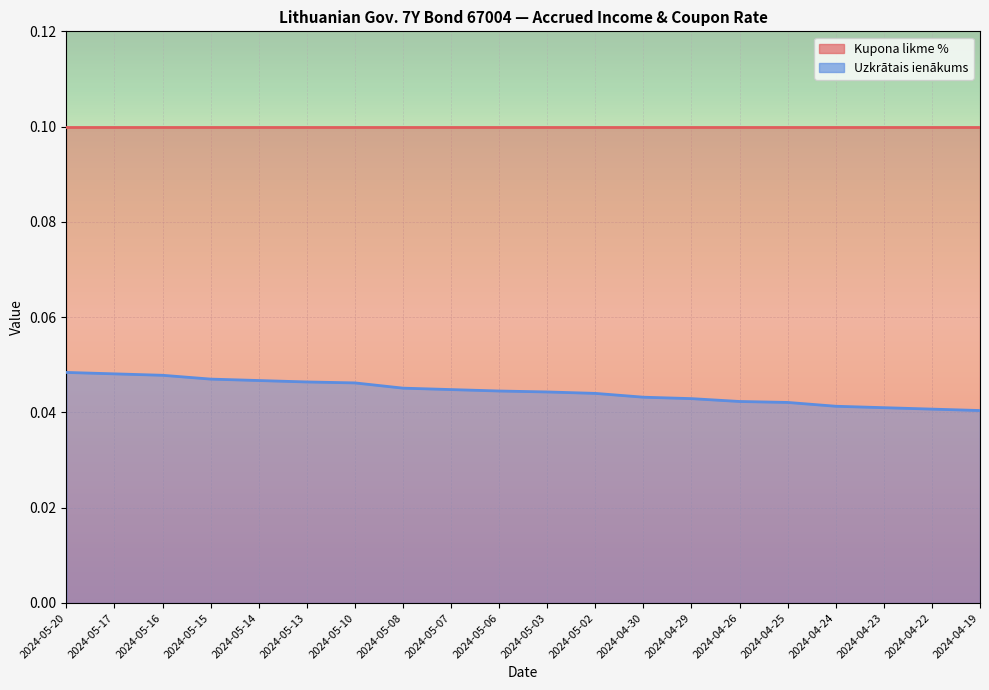

True or false: Kupona likme % (line) and Uzkrātais ienākums (line) intersect in this chart.

False